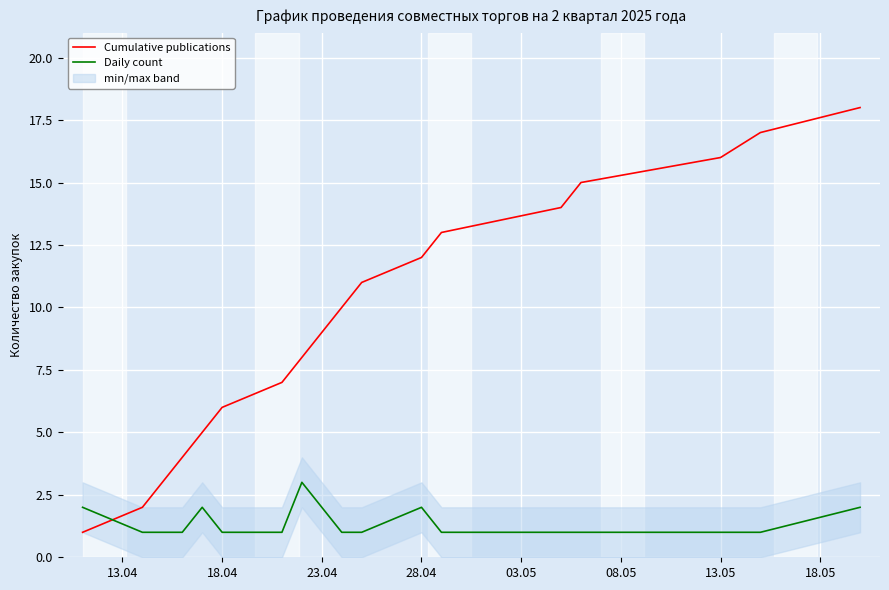

True or false: Cumulative publications and Daily count cross at least once.

True